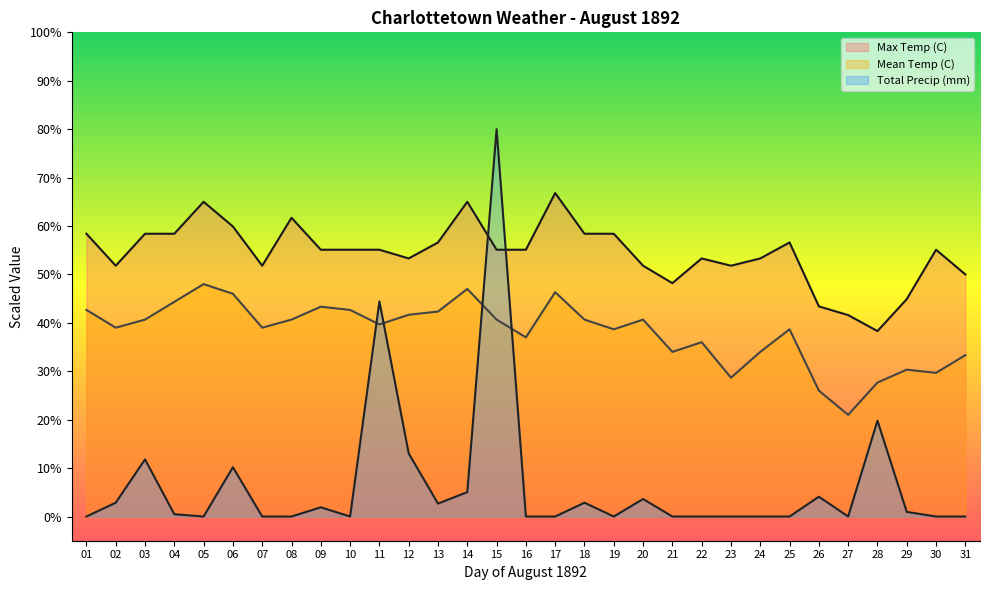

Which has a higher value, 08 or 02?

08